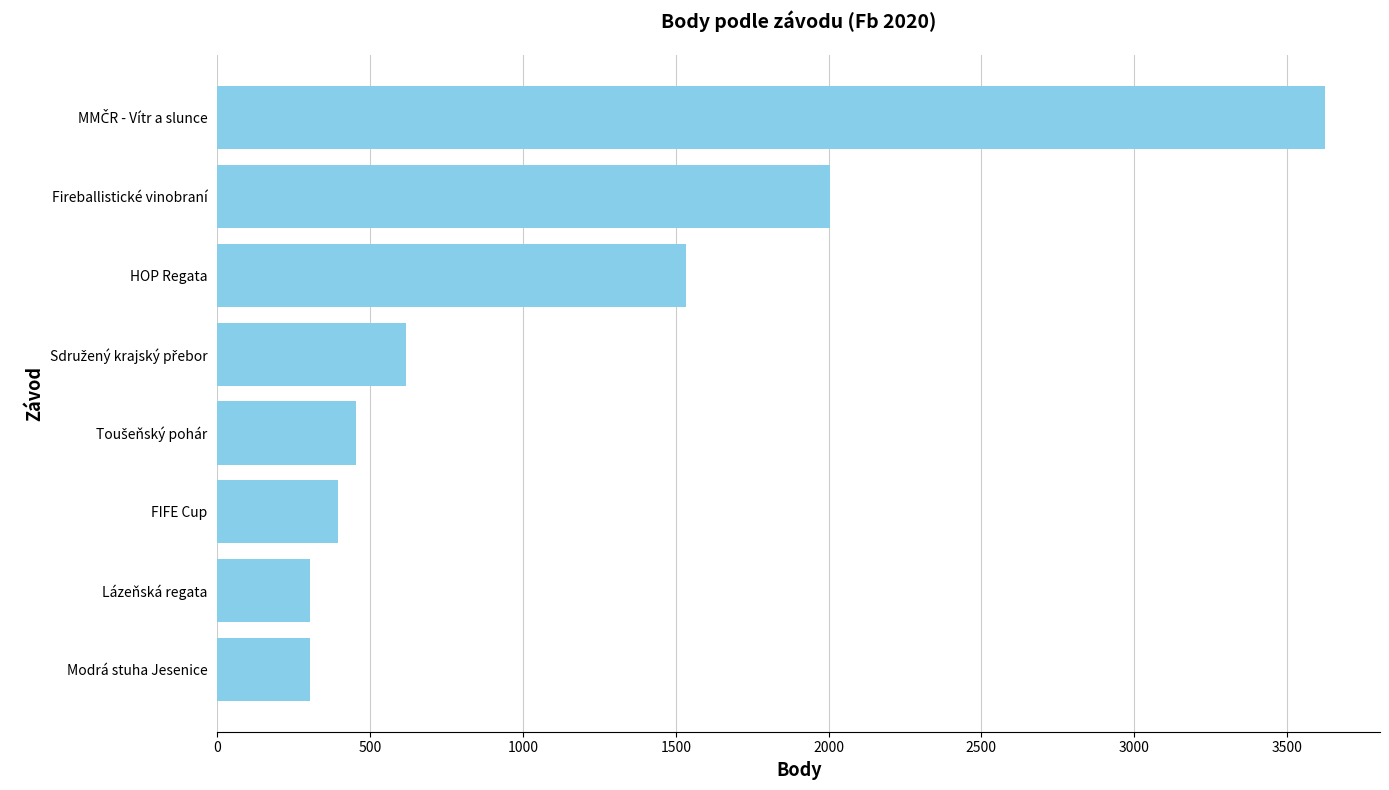

Reading top to bottom, what are all the values shown in this chart?

3623	2006	1534	617	452	396	303	303